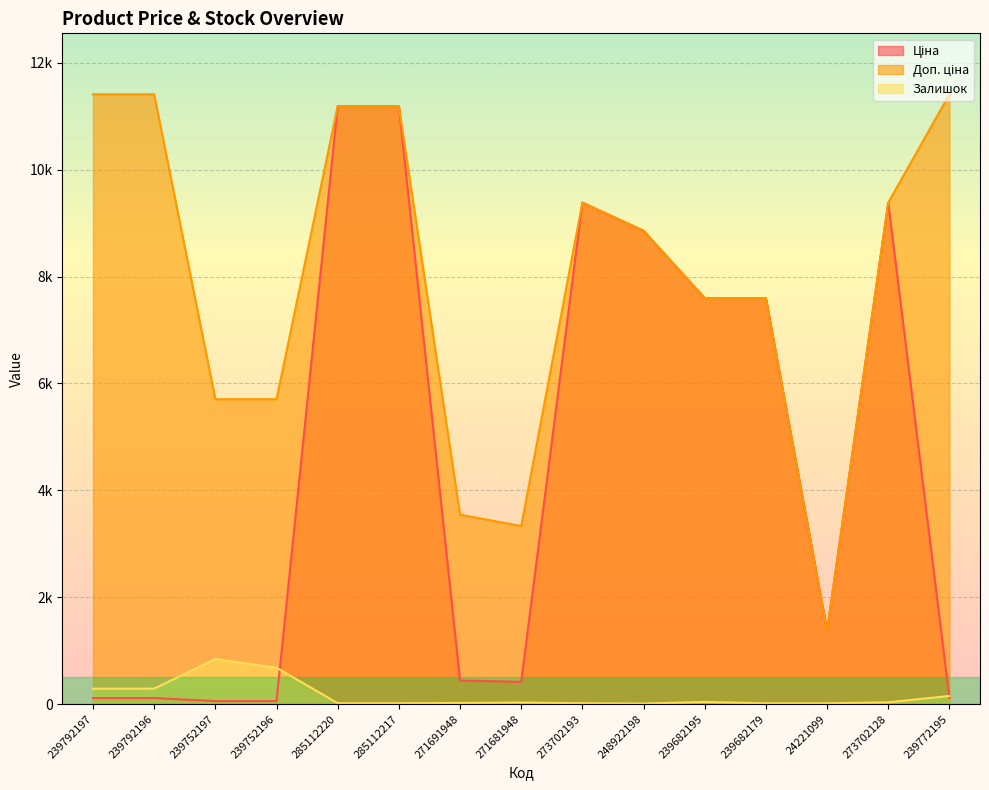

Rank the series by their average value, from lowest to highest.

Залишок, Ціна, Доп. ціна